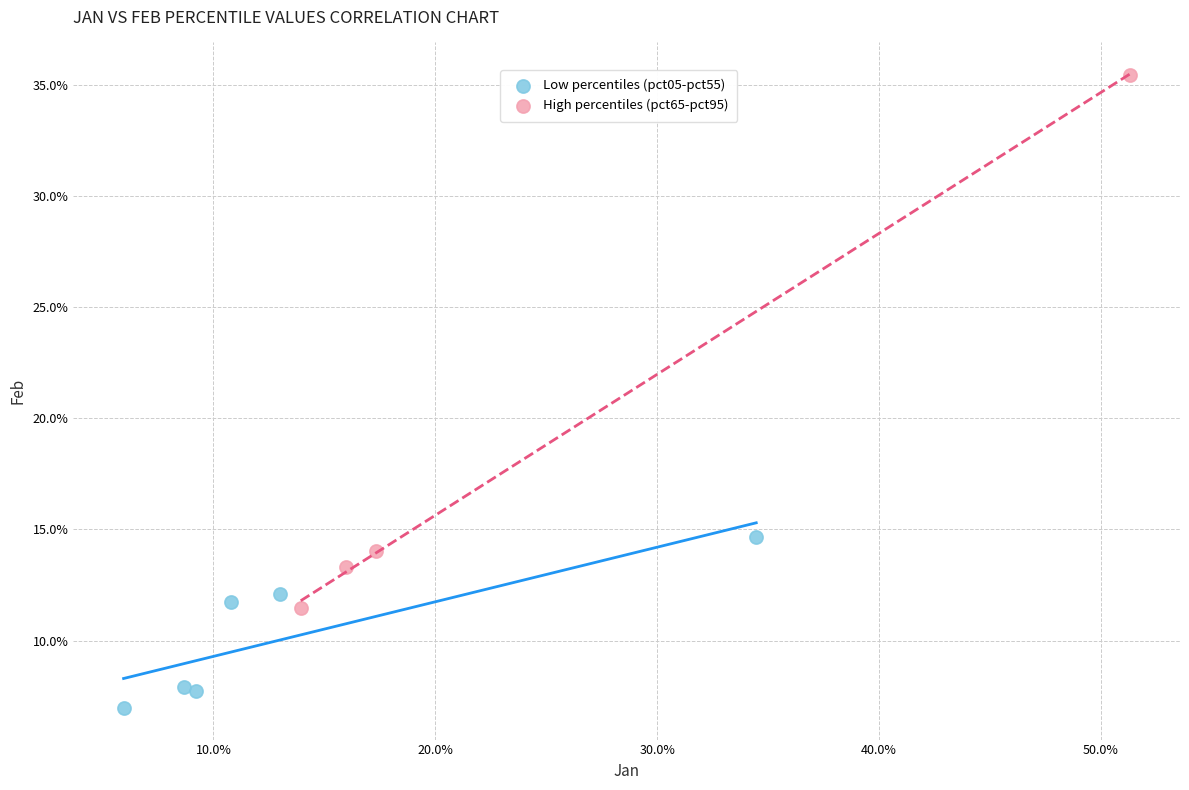

What are all the series names shown in the legend?

Low percentiles (pct05-pct55), High percentiles (pct65-pct95)